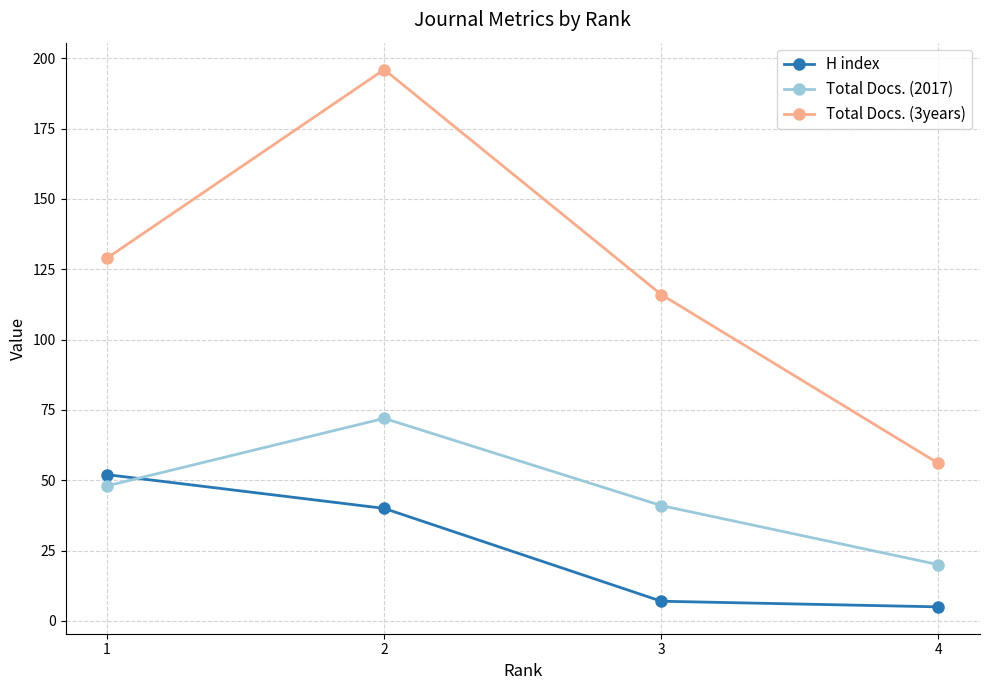

The H index series shows 5 at 4. True or false?

True